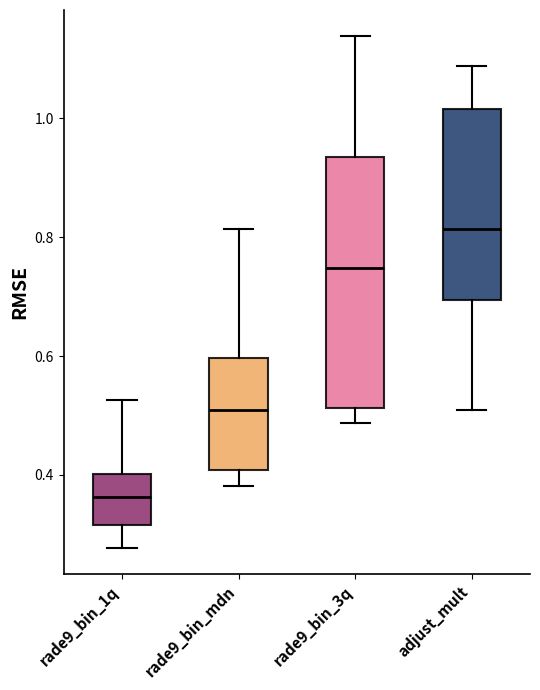

Comparing the boxes themselves (not the whiskers), which one is the tallest?

rade9_bin_3q